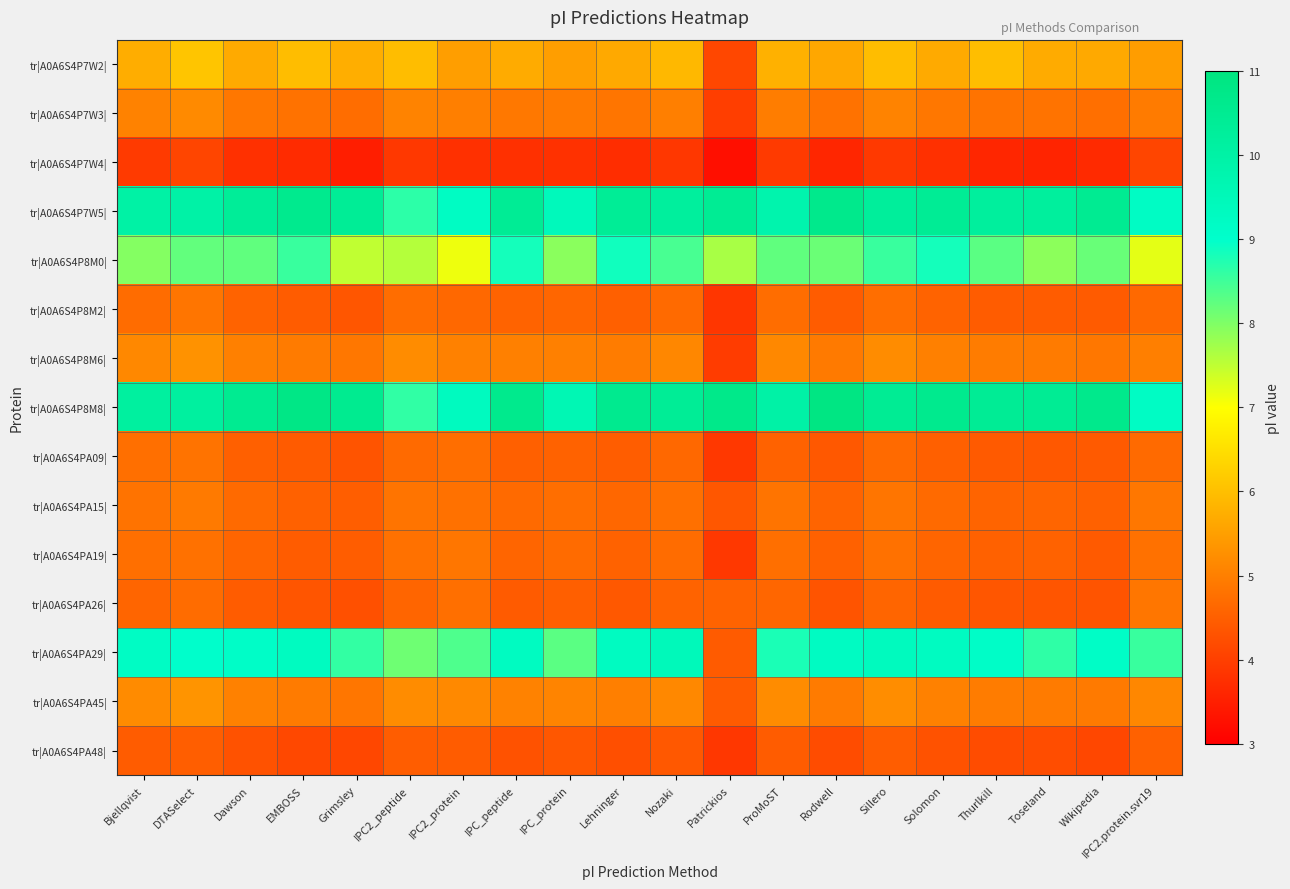

Which category has the lowest value across all series?

Patrickios